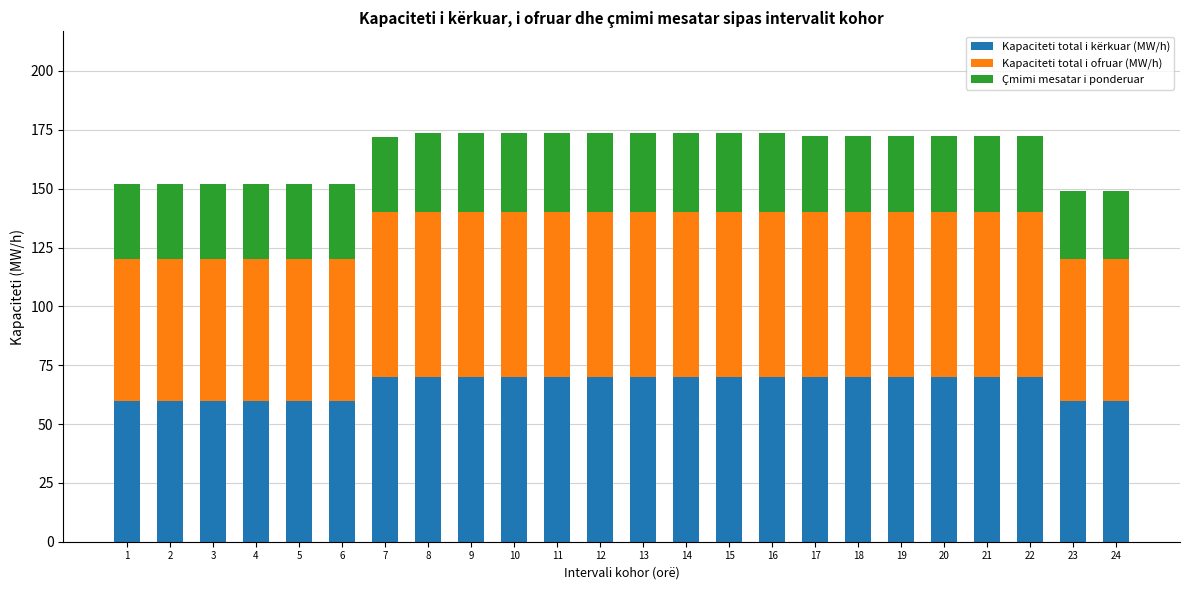

What is the total value across all series at 20?

172.5